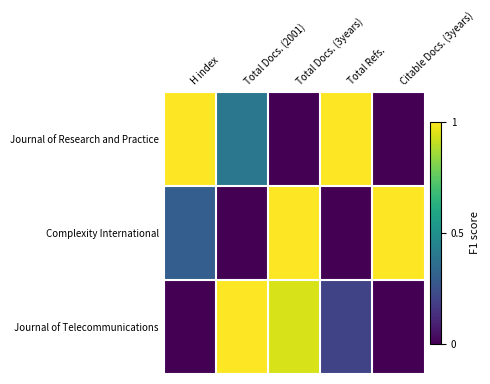

Rank the series by their maximum value, from highest to lowest.

Journal of Research and Practice, Complexity International, Journal of Telecommunications